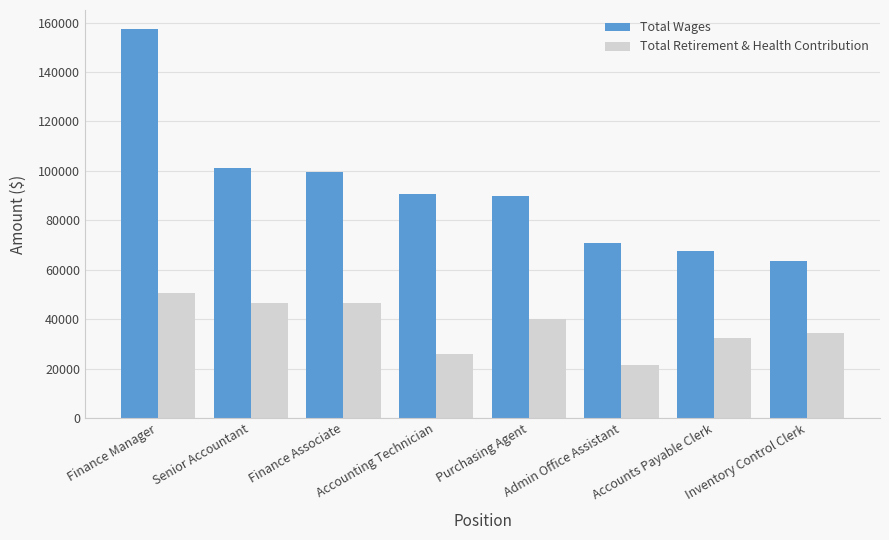

Between Purchasing Agent and Inventory Control Clerk, which series saw the biggest shift?

Total Wages